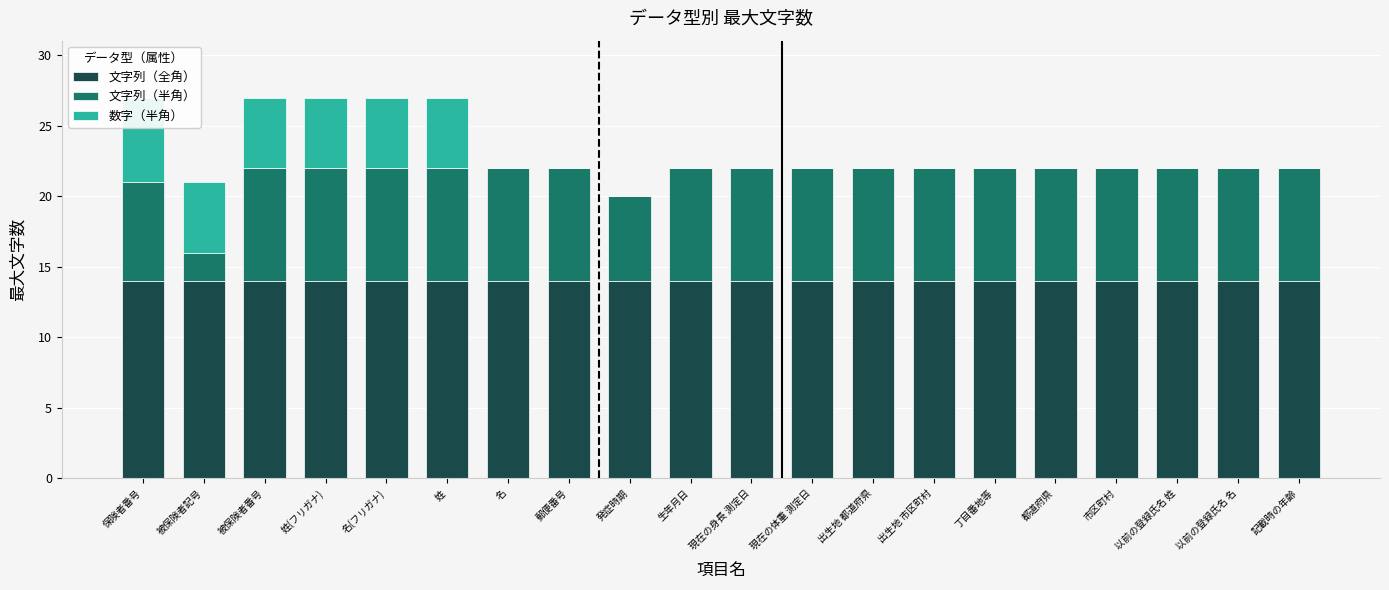

Rank the series at 発症時期 from lowest to highest value.

数字（半角）, 文字列（半角）, 文字列（全角）